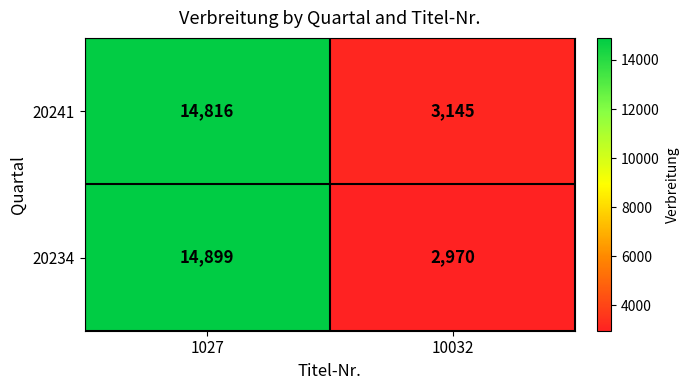

The 20234 series shows 3905 at 10032. True or false?

False